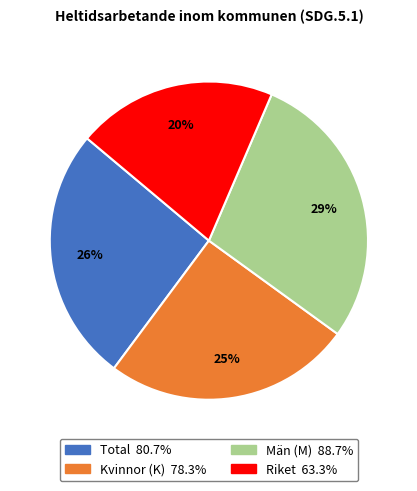

Does any single category account for the majority?

No